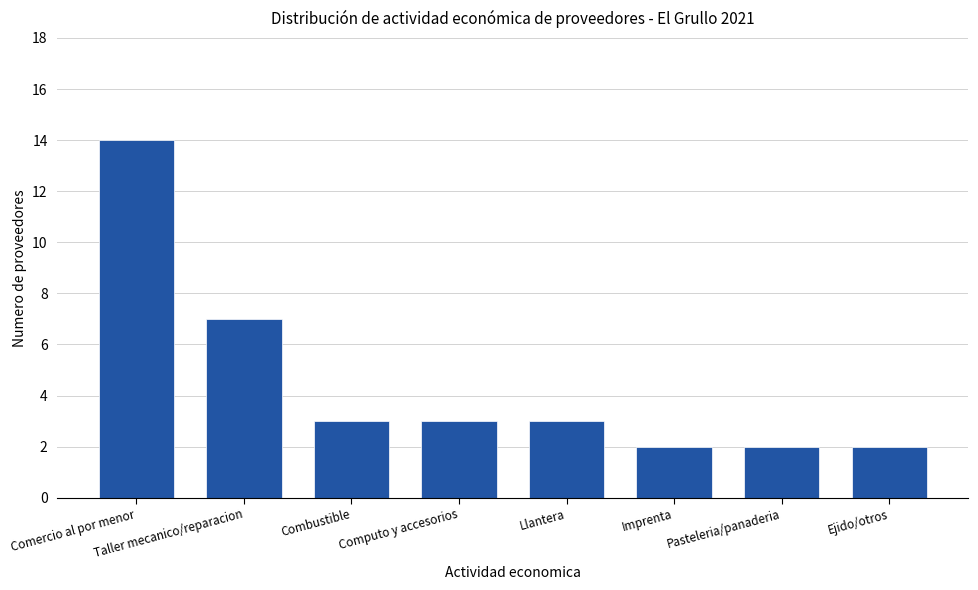

What is the value of the 5th bar from the left?

3